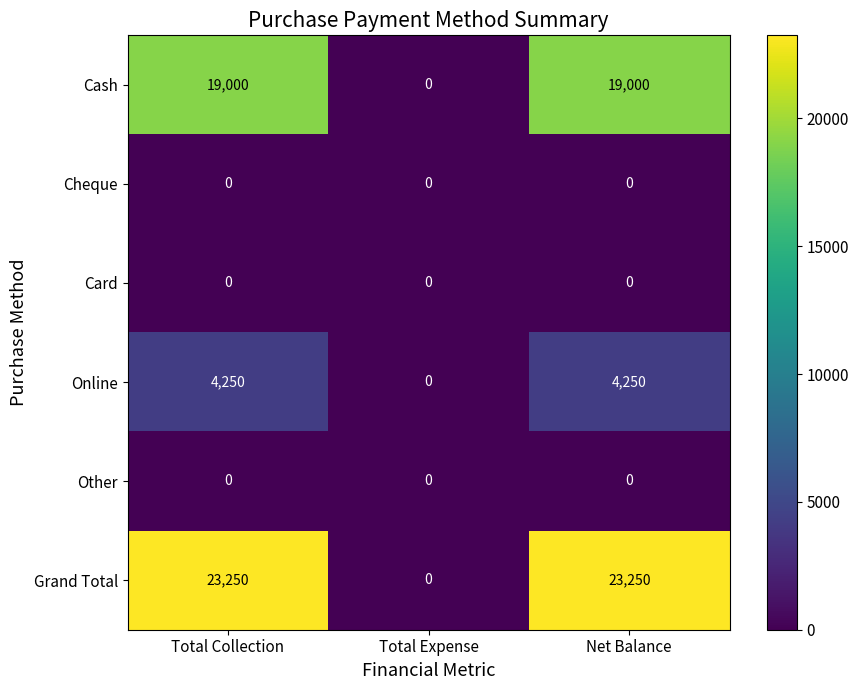

Reading right to left, what are all the values shown in this chart?

Cash: Net Balance=19000	Total Expense=0	Total Collection=19000
Cheque: Net Balance=0	Total Expense=0	Total Collection=0
Card: Net Balance=0	Total Expense=0	Total Collection=0
Online: Net Balance=4250	Total Expense=0	Total Collection=4250
Other: Net Balance=0	Total Expense=0	Total Collection=0
Grand Total: Net Balance=23250	Total Expense=0	Total Collection=23250